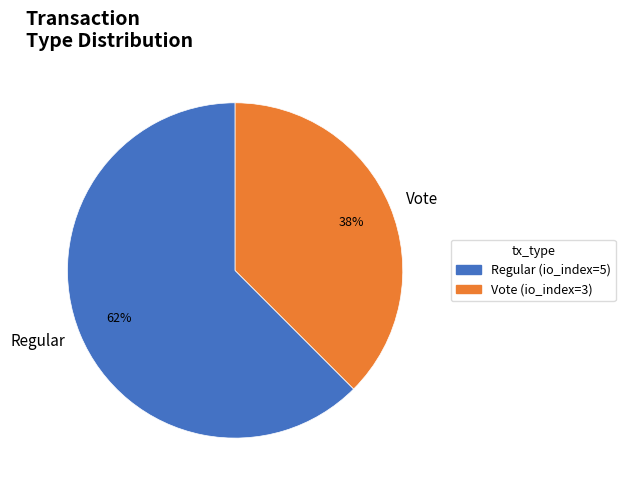

Which slice is the largest?

Regular